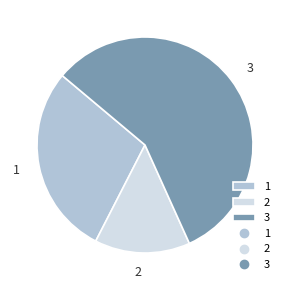

The 1 slice represents 34% of the pie. True or false?

False